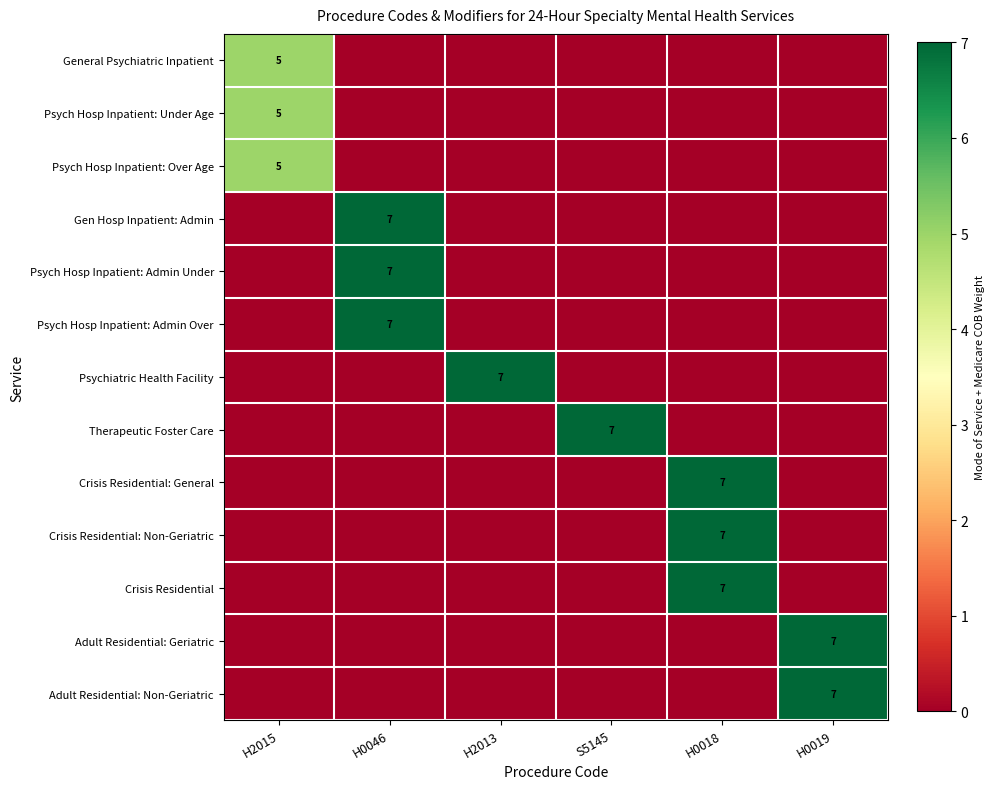

The Crisis Residential: Non-Geriatric series shows 1 at H0018. True or false?

False